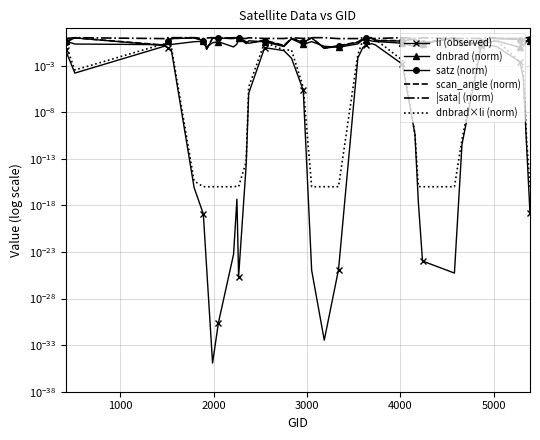

Reading left to right, list all the values displayed in this chart.

li (observed): 0.0	0.0	0.1	0.1	0.0	0.0	0.0	0.0	0.0	0.0	0.0	0.0	0.0	0.0	0.0	0.1	0.0	0.0	0.0	0.0	0.0	0.0	0.0	0.1	0.2	0.2	0.2	0.0	0.0	0.0	0.0	0.0	0.0	0.1	0.1	0.1	0.0	0.0	0.0	0.0
dnbrad (norm): 0.4	0.2	0.2	0.4	0.2	0.4	0.4	0.1	0.3	0.4	0.1	0.2	0.9	0.2	0.5	0.4	0.1	0.7	0.2	0.4	0.1	0.1	0.2	0.6	0.6	0.4	0.4	0.3	0.1	0.2	0.2	1.0	0.3	0.2	0.4	0.4	0.1	0.6	0.4	0.4
satz (norm): 0.3	0.9	0.1	0.4	0.8	0.9	0.5	0.1	0.9	0.9	0.8	1.0	1.0	0.3	0.3	0.5	0.1	0.8	0.3	0.9	0.1	0.1	0.3	0.7	0.9	0.8	0.5	0.4	0.7	0.3	0.3	0.9	0.1	0.3	0.9	0.8	0.6	0.1	0.4	0.8
scan_angle (norm): 0.4	1.0	0.2	0.5	0.8	1.0	0.5	0.1	0.9	0.9	0.8	1.0	1.0	0.4	0.3	0.5	0.1	0.8	0.3	1.0	0.1	0.1	0.3	0.7	1.0	0.9	0.5	0.5	0.8	0.3	0.3	0.9	0.1	0.3	1.0	0.9	0.7	0.1	0.5	0.8
|sata| (norm): 0.8	1.0	0.8	1.0	1.0	1.0	0.8	0.9	1.0	0.8	1.0	1.0	0.8	0.8	1.0	0.8	0.8	1.0	0.8	1.0	1.0	0.8	0.8	1.0	1.0	0.8	0.8	1.0	0.8	0.8	1.0	0.8	0.8	0.8	1.0	0.8	0.8	0.8	1.0	1.0
dnbrad×li (norm): 0.2	0.0	0.2	0.4	0.1	0.0	0.0	0.0	0.0	0.0	0.0	0.0	0.0	0.0	0.0	0.3	0.0	0.0	0.0	0.0	0.0	0.0	0.0	0.6	1.0	1.0	0.6	0.0	0.0	0.0	0.0	0.0	0.0	0.3	0.5	0.5	0.0	0.0	0.0	0.0